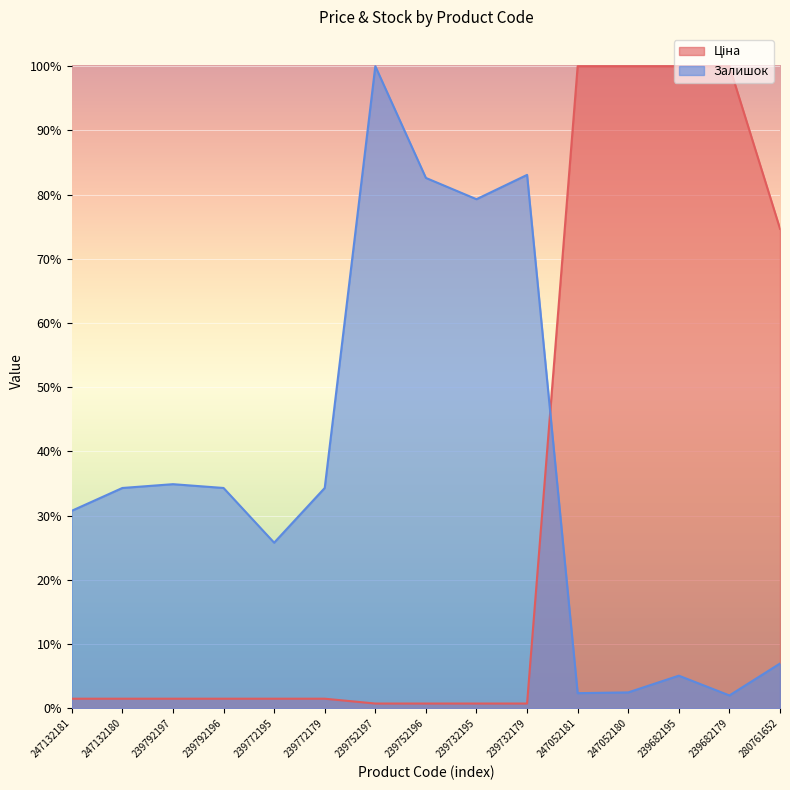

Reading left to right, what are all the values shown in this chart?

Ціна: 247132181=1.5	247132180=1.5	239792197=1.5	239792196=1.5	239772195=1.5	239772179=1.5	239752197=0.8	239752196=0.8	239732195=0.8	239732179=0.8	247052181=100.0	247052180=100.0	239682195=100.0	239682179=100.0	280761652=74.7
Залишок: 247132181=30.8	247132180=34.3	239792197=34.9	239792196=34.3	239772195=25.8	239772179=34.3	239752197=100.0	239752196=82.6	239732195=79.3	239732179=83.1	247052181=2.4	247052180=2.5	239682195=5.1	239682179=2.0	280761652=7.0